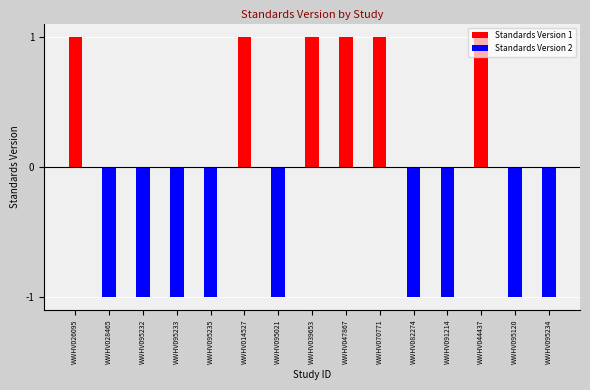

The value of Standards Version 2 at WWHV014527 is 1. True or false?

False